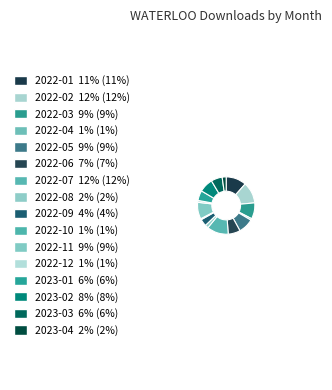

What is the largest slice in the pie chart?

2022-07